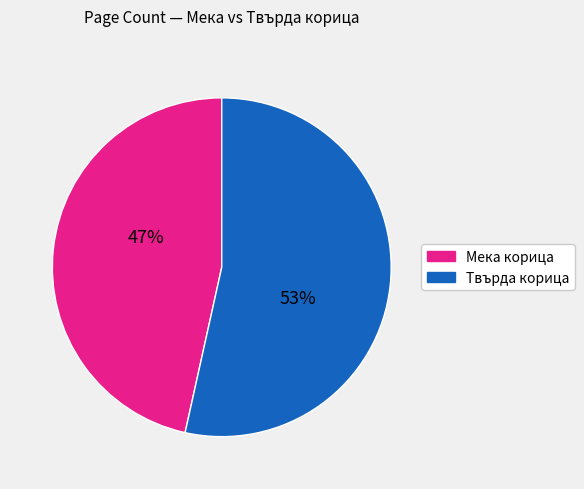

To the nearest percent, what is the average slice percentage?

50%